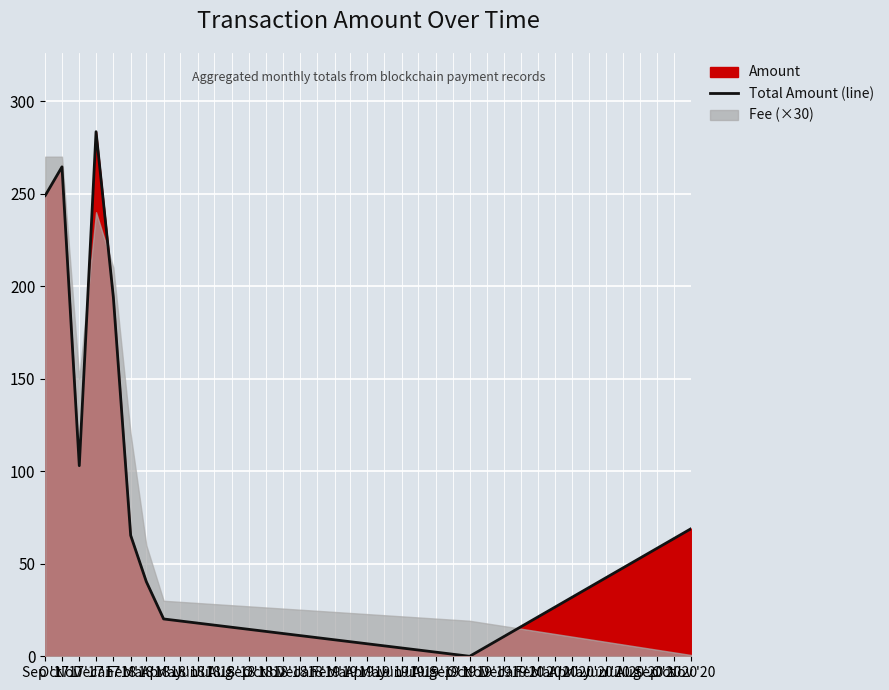

What is the label of the 4th point from the right?

Mar '18